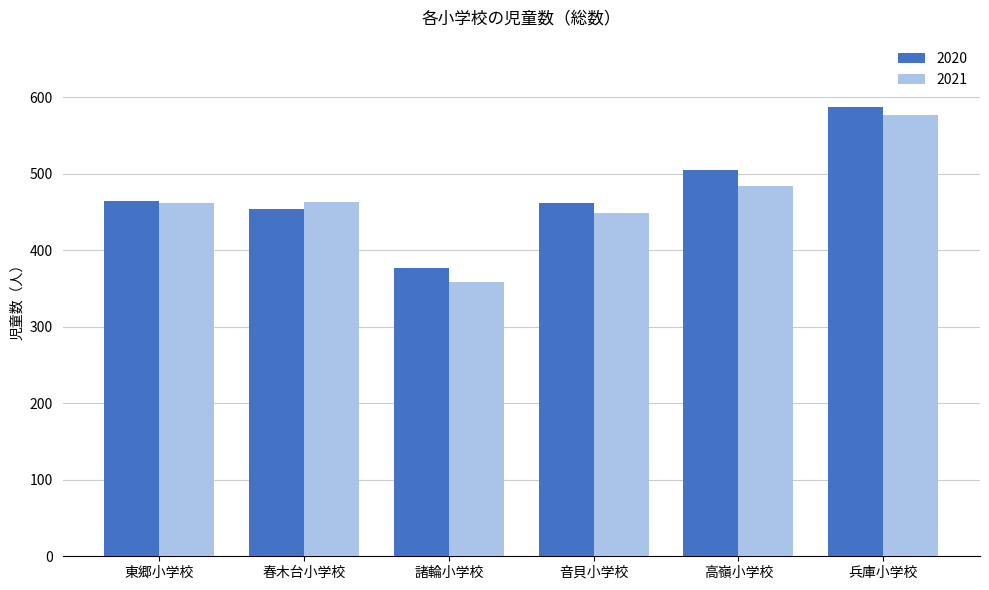

Count the number of categories in the chart.

6